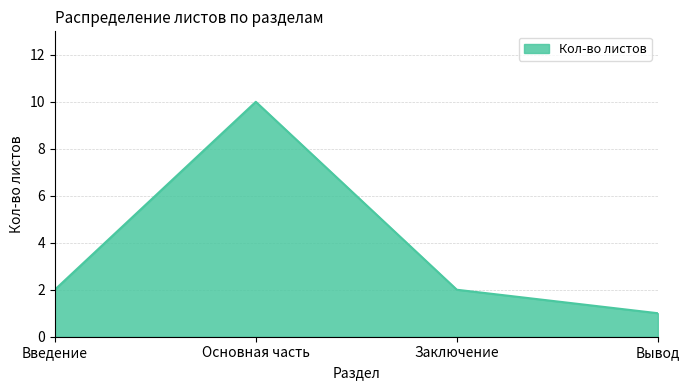

At which category does the chart reach its minimum across all series?

Вывод